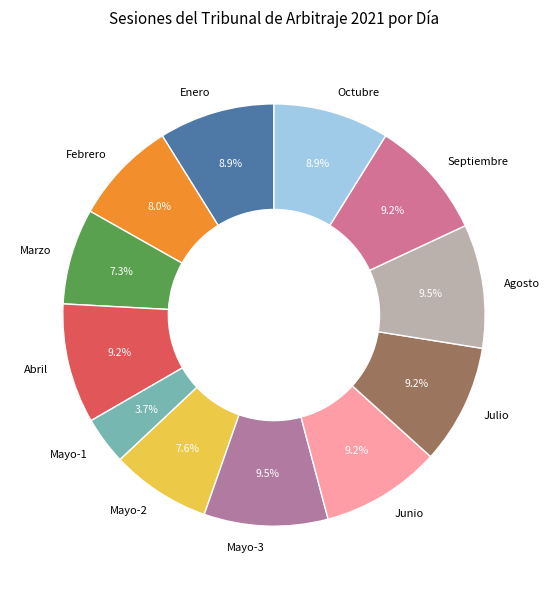

The Julio slice represents 9% of the pie. True or false?

True